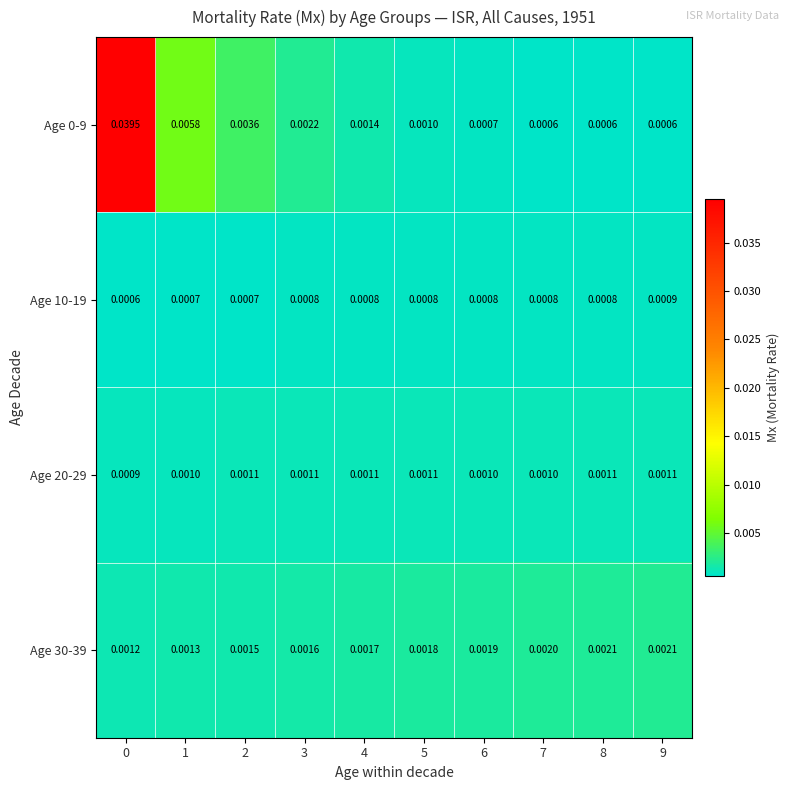

Is the value of Age 10-19 at 3 greater than the value of Age 20-29 at 2?

No